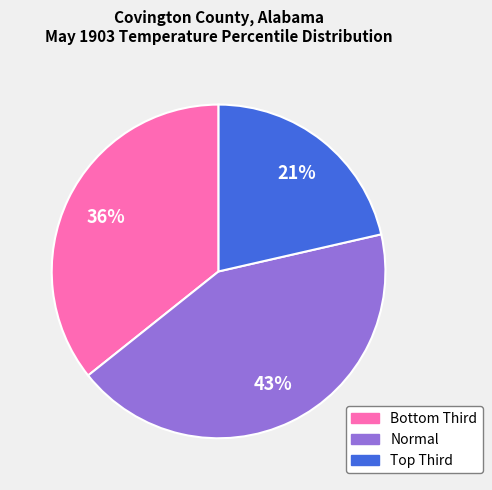

How many segments does this pie chart have?

3